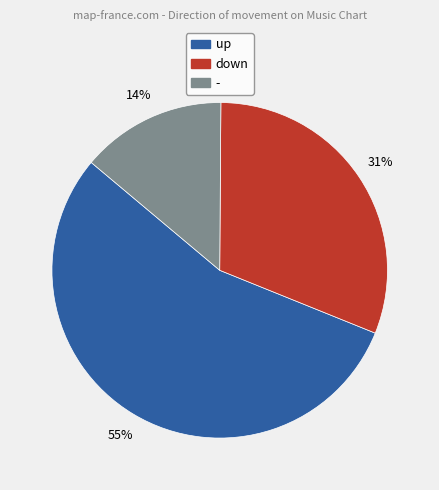

Do - and up together represent more than half of the pie?

Yes